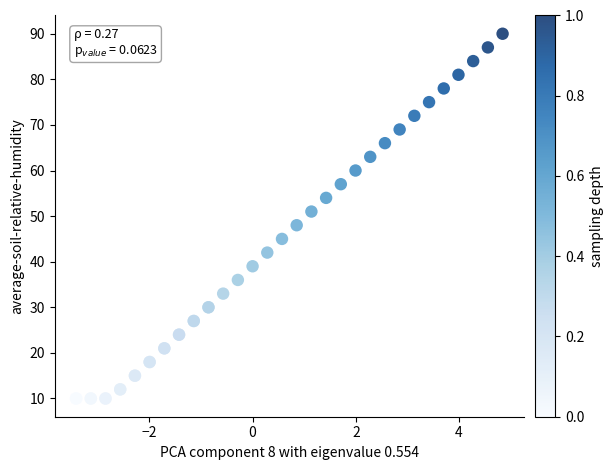

What Y value in the scatter plot is closest to 50?

51